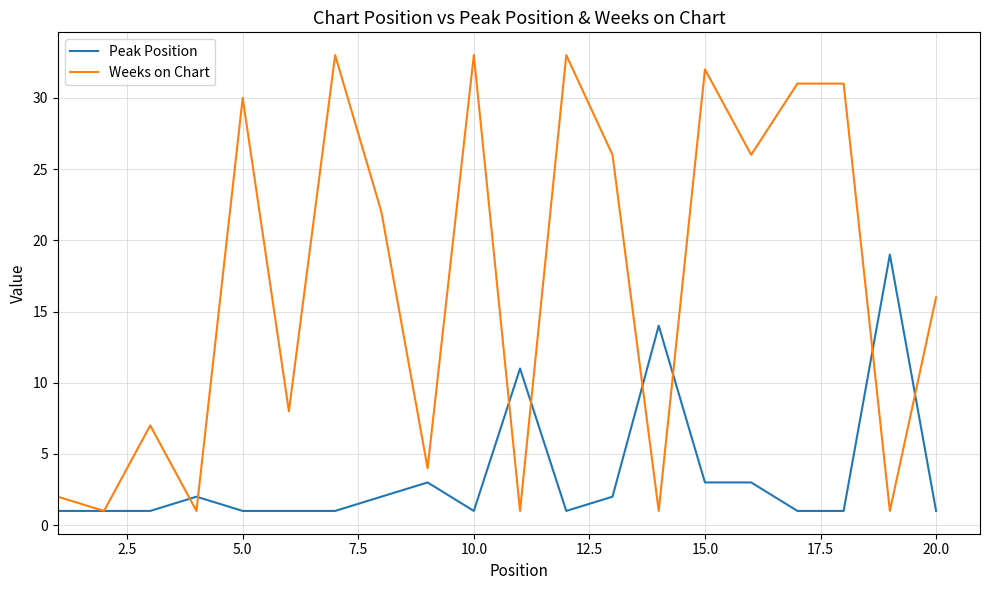

How many values in the Weeks on Chart series are below 22?

10